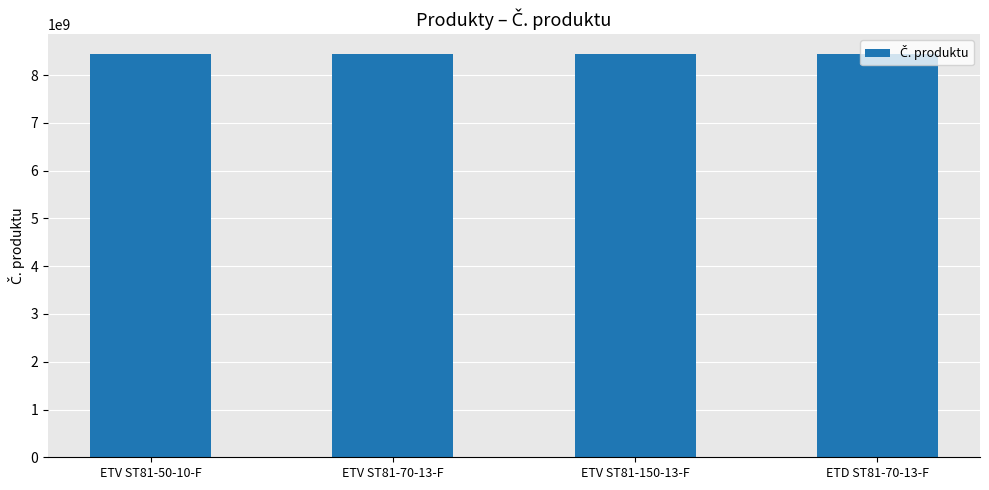

How many data points are less than 8433206015?

2